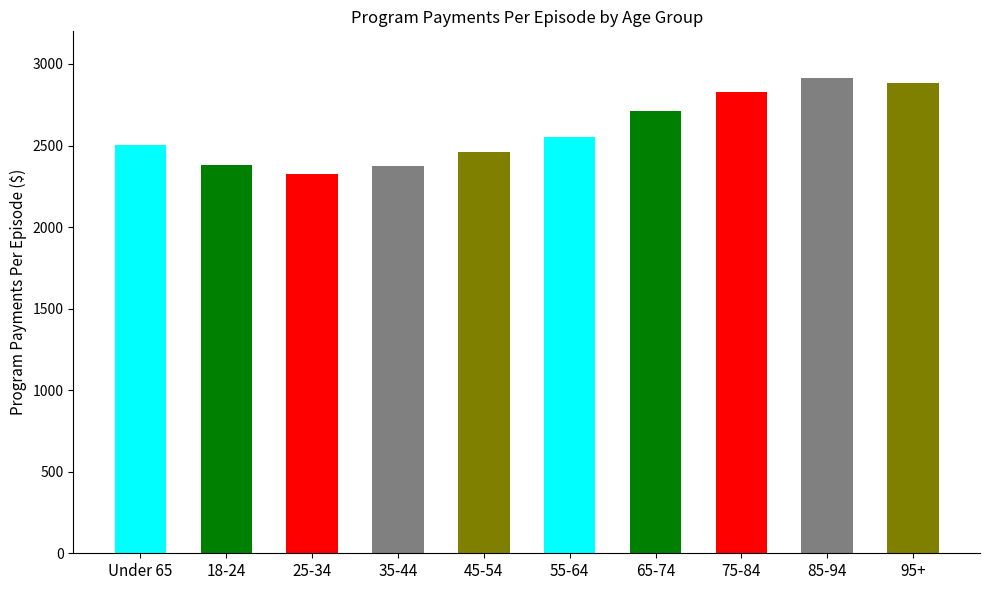

Which category has the highest value across all series?

85-94